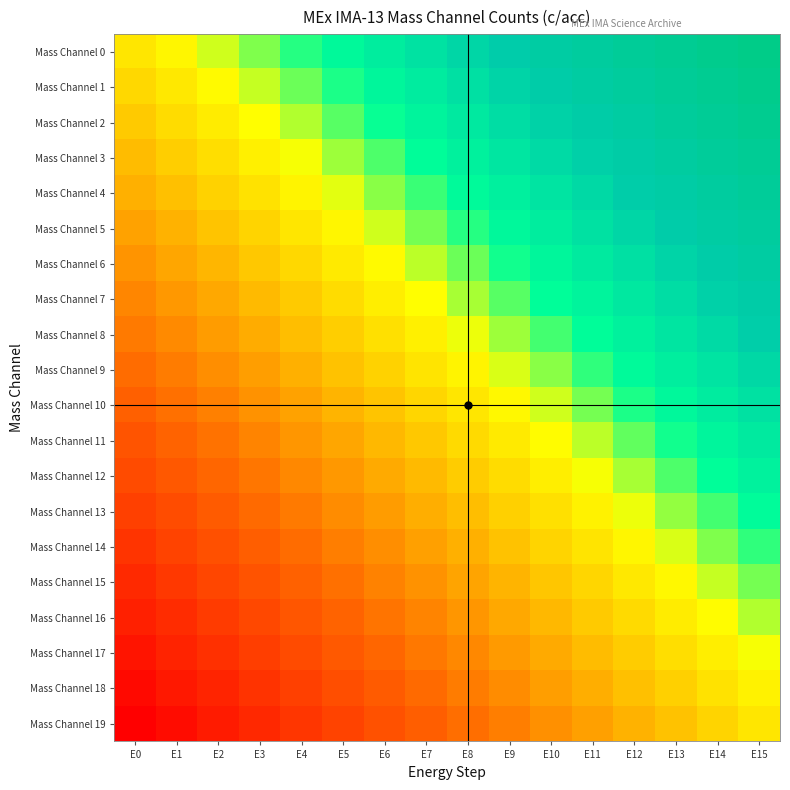

What is the greatest value displayed?

1.0